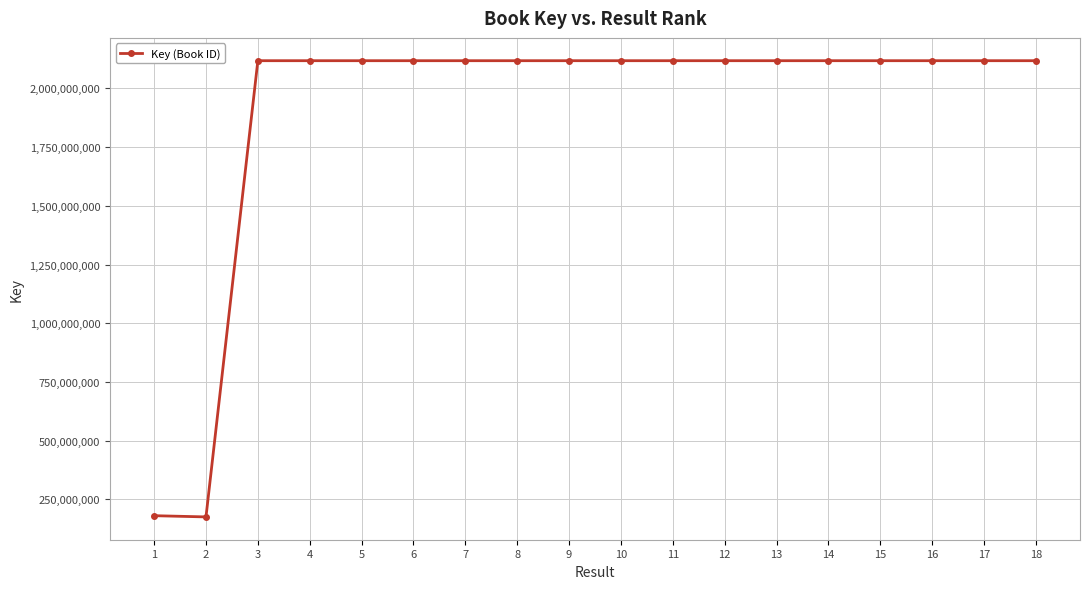

How many series are shown in this chart?

1